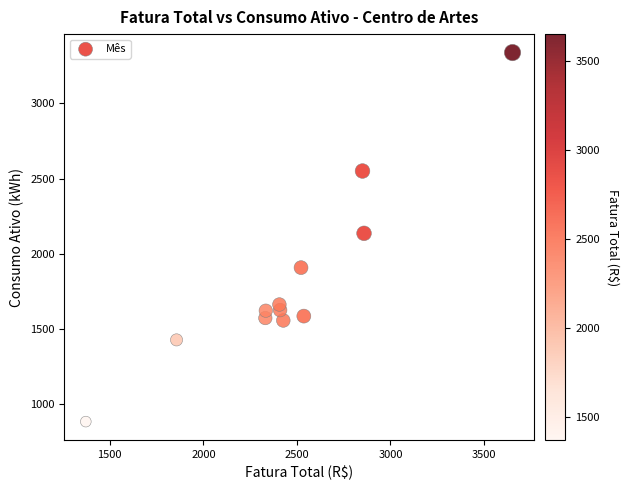

What is the range of Y values (max minus min)?

2452